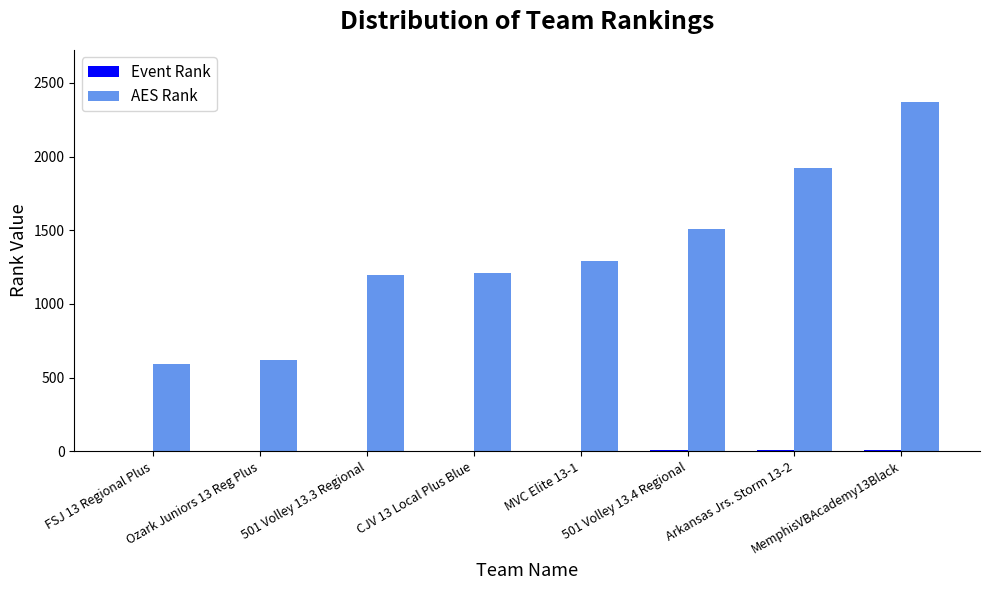

Which category has the highest value in the AES Rank series?

MemphisVBAcademy13Black